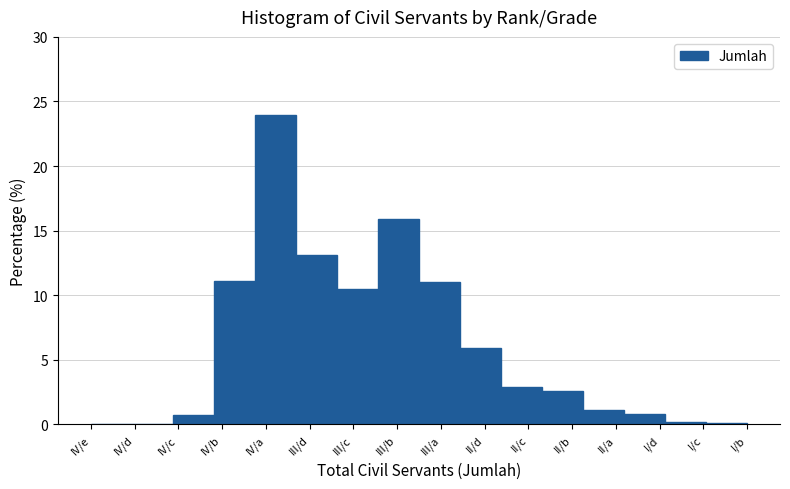

Read the value at III/a.

11.0